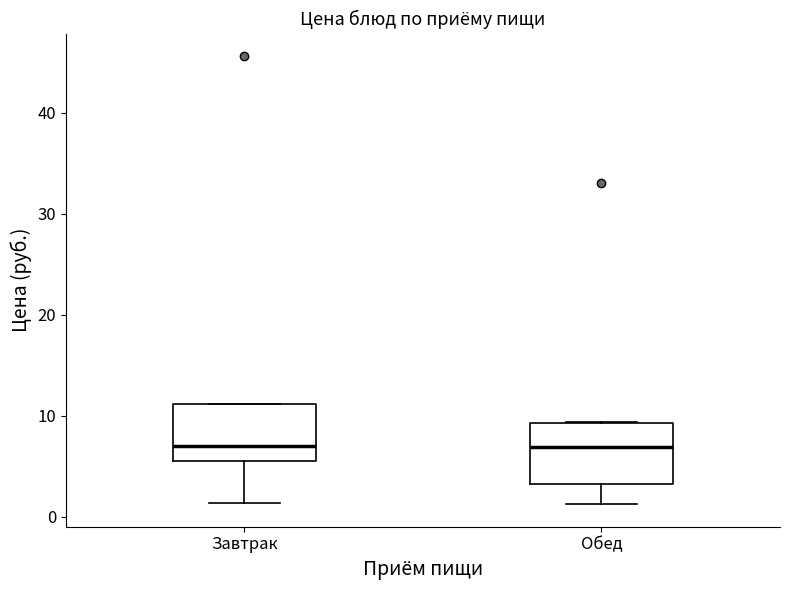

Reading left to right, read every box against the y-axis: the position of its median line, the range the box covers, and the ends of its whiskers. The values are not printed on the chart, so give them approximately, as read against the axis.

Завтрак: median 7, box 5 to 11, whiskers 1 to 11
Обед: median 7, box 3 to 9, whiskers 1 to 9